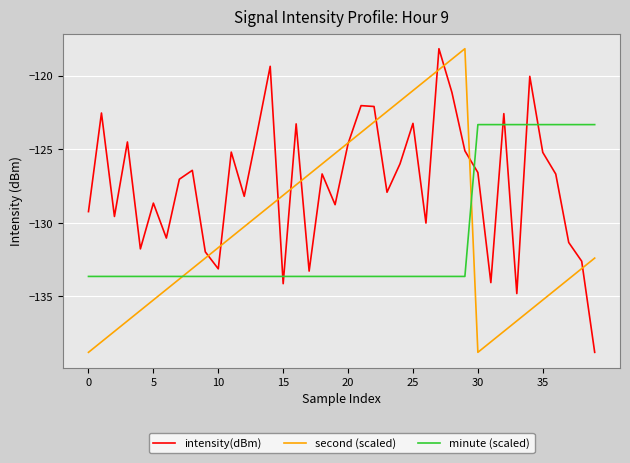

In second (scaled), how many points are lower than both neighbors (excluding endpoints)?

1